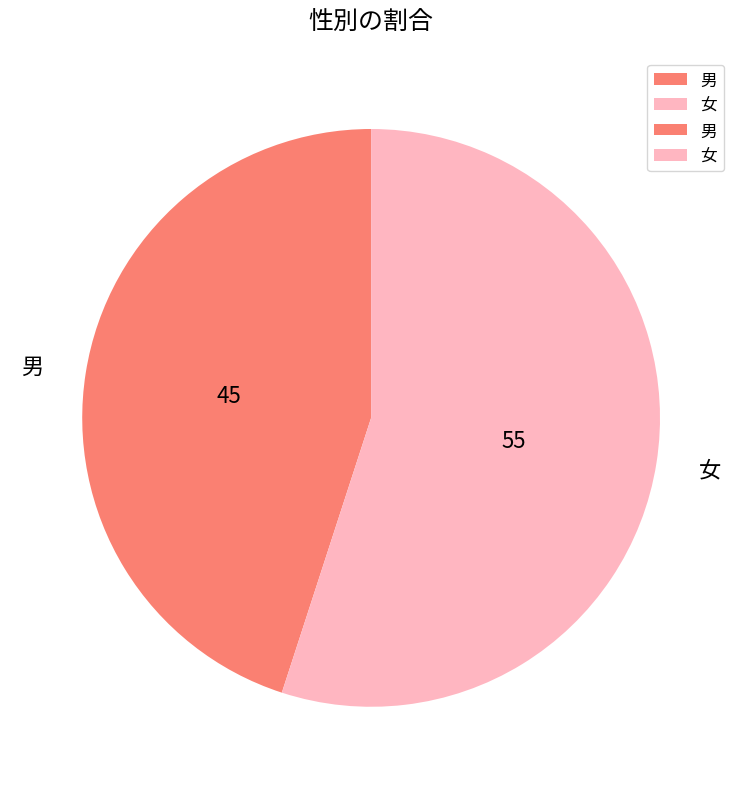

What is the smallest slice in the pie chart?

男